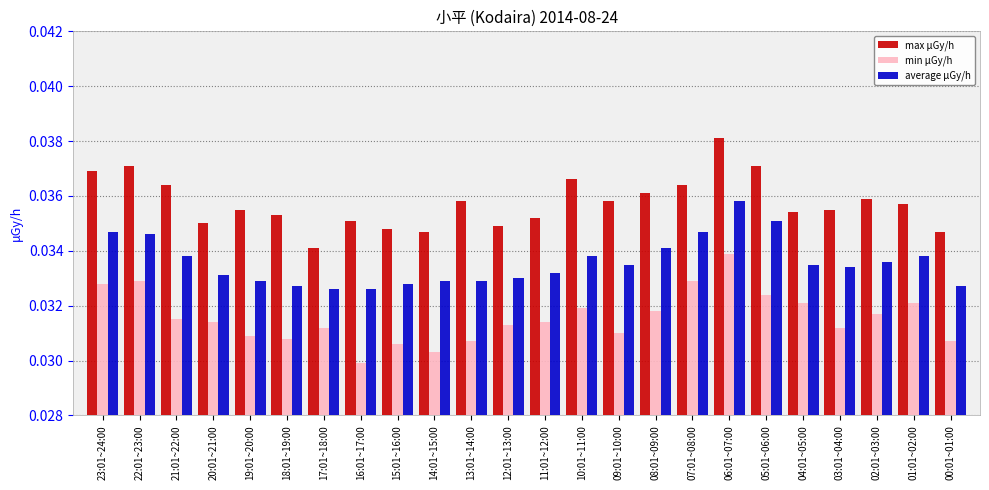

Which category has the highest value across all series?

06:01~07:00